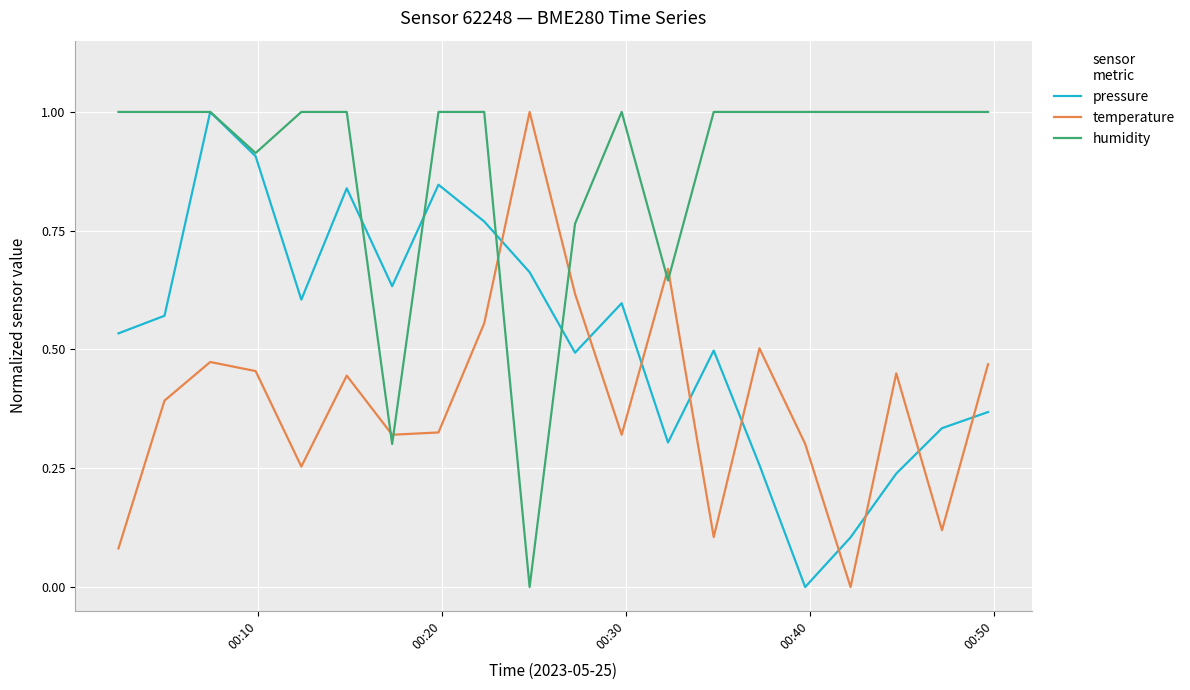

Which series has the largest total across all categories?

humidity